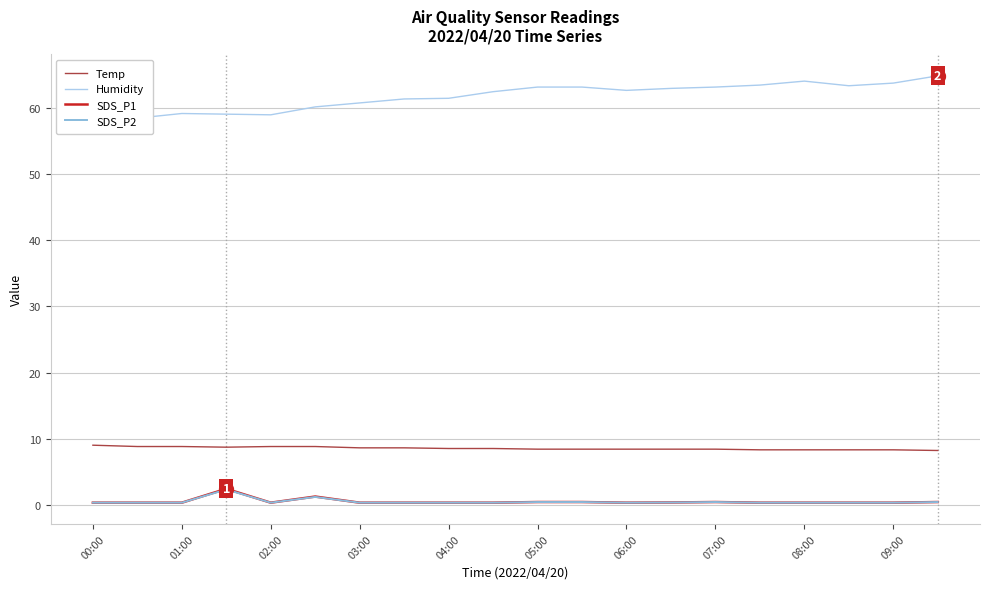

True or false: Temp and SDS_P1 cross at least once.

False